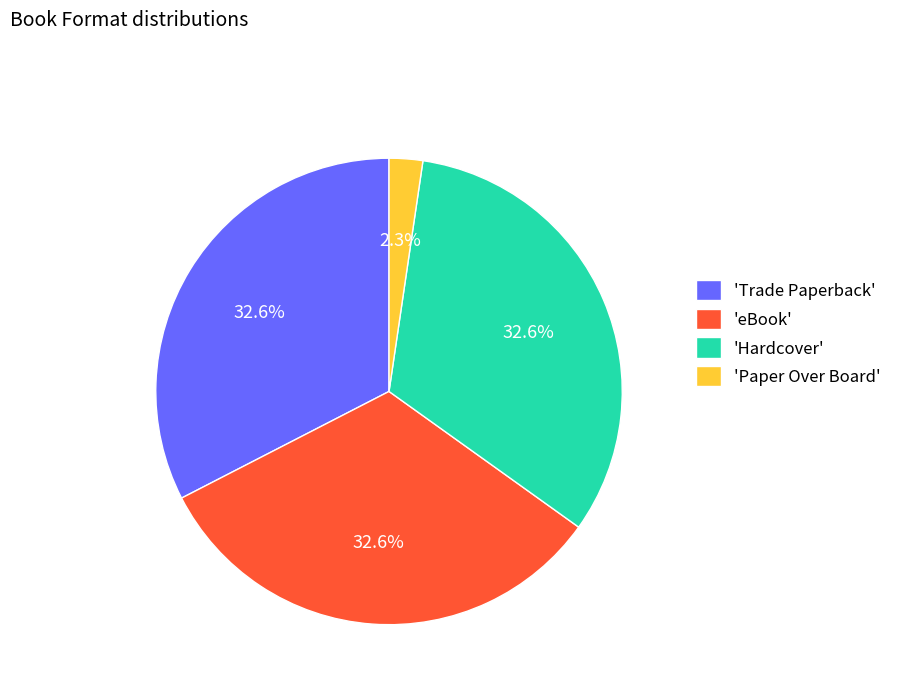

Count the number of slices in the pie.

4